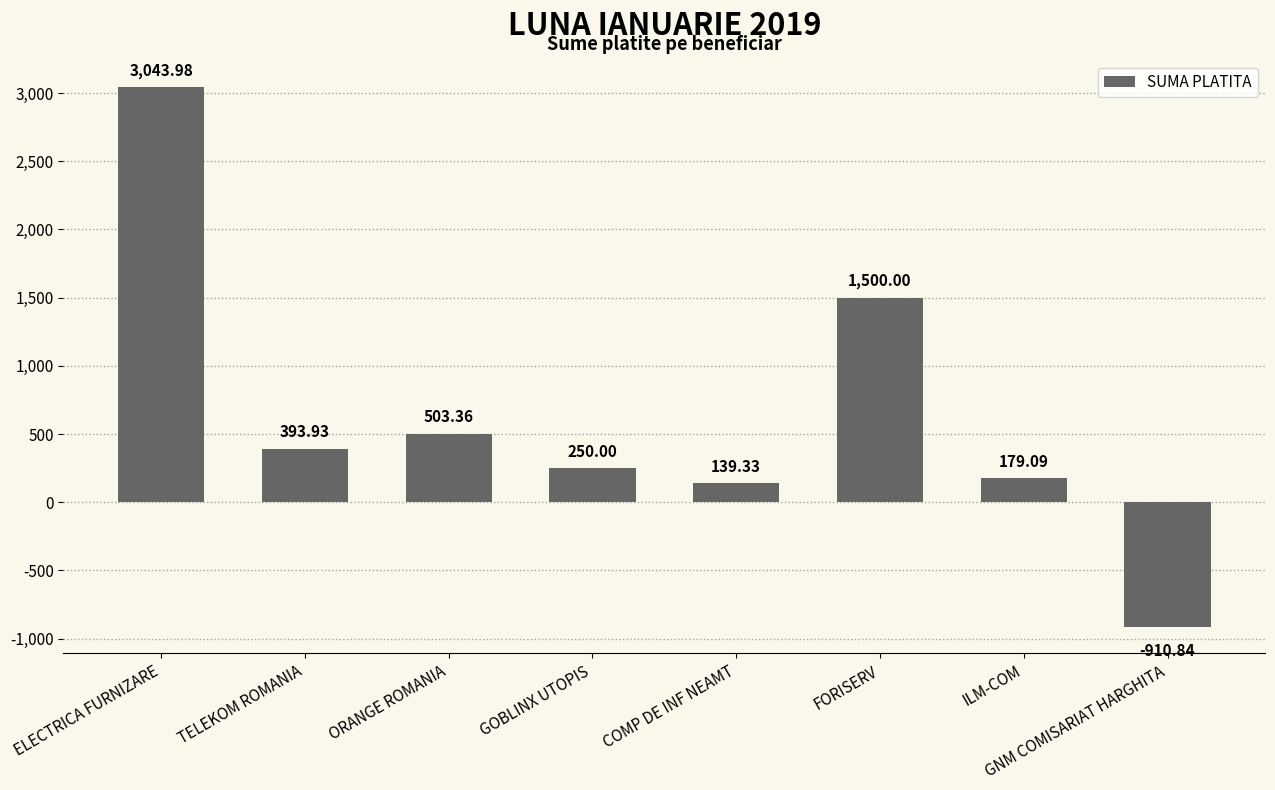

Which category has the highest value across all series?

ELECTRICA FURNIZARE